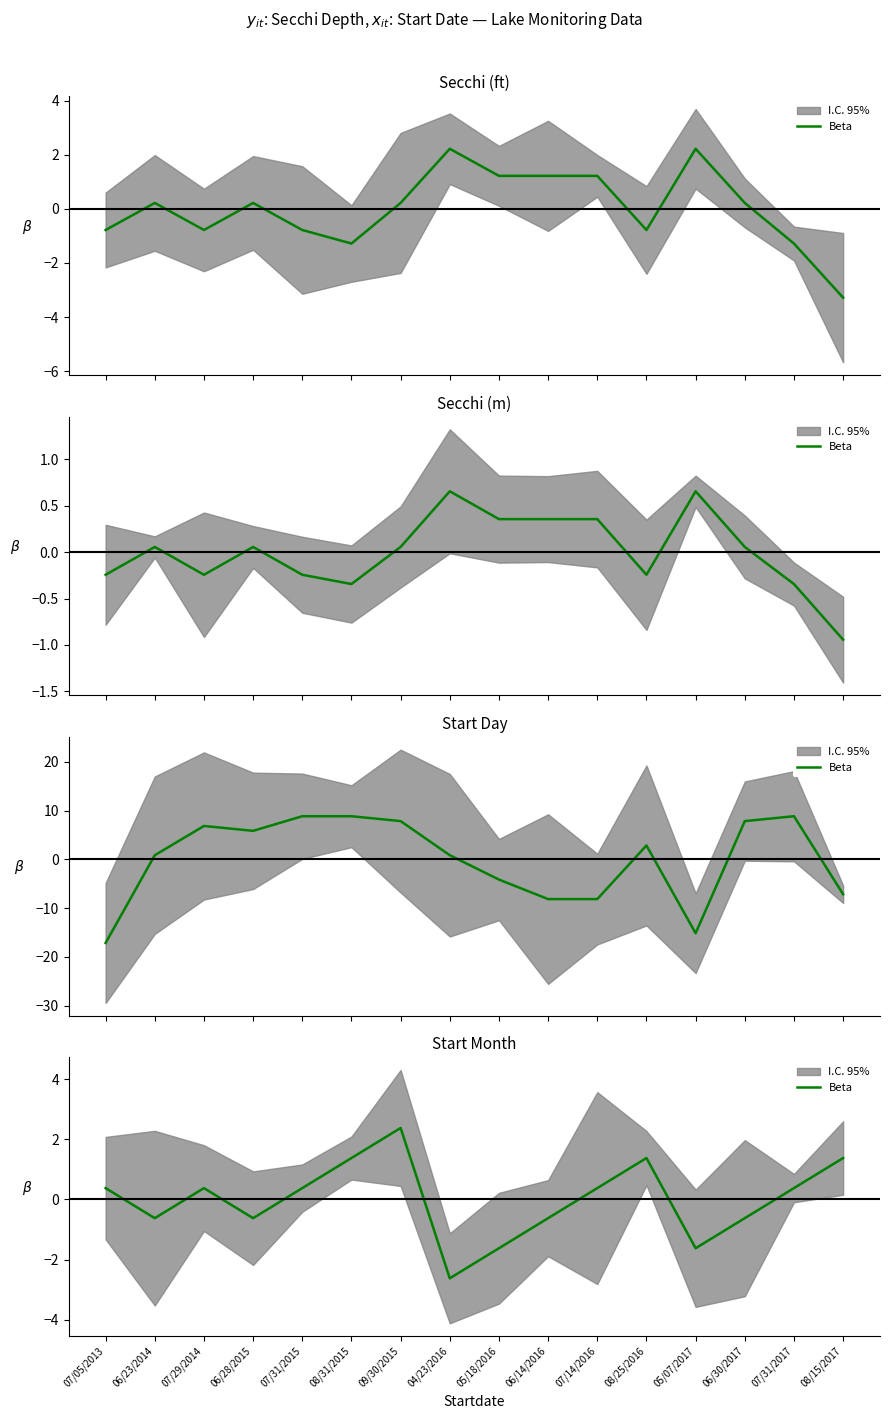

How many categories are shown in the chart?

16